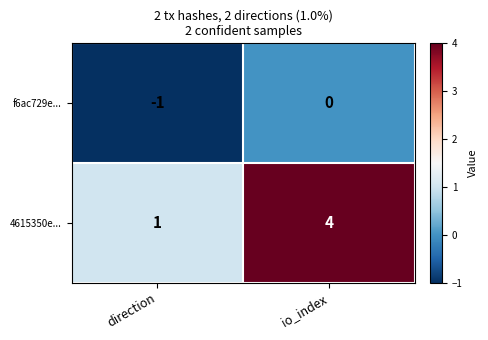

Rank the series by their average value, from lowest to highest.

f6ac729e..., 4615350e...